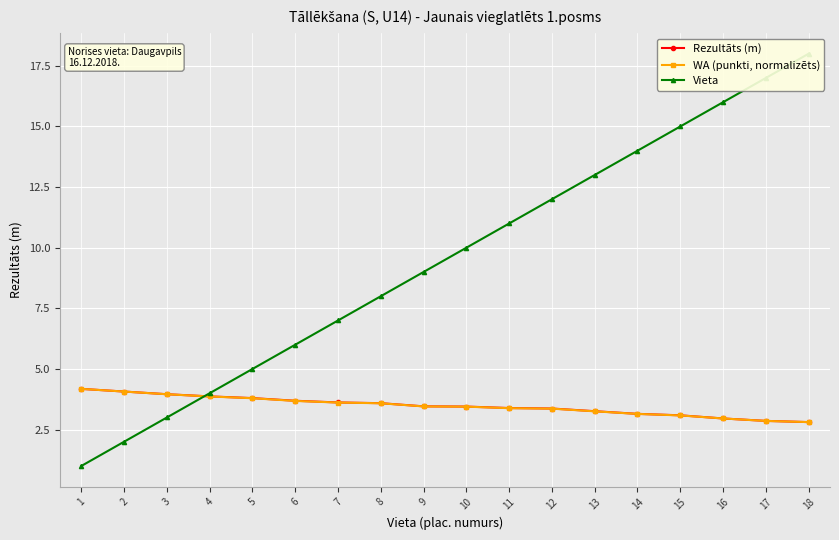

What are all the series names shown in the legend?

Rezultāts (m), WA (punkti, normalizēts), Vieta